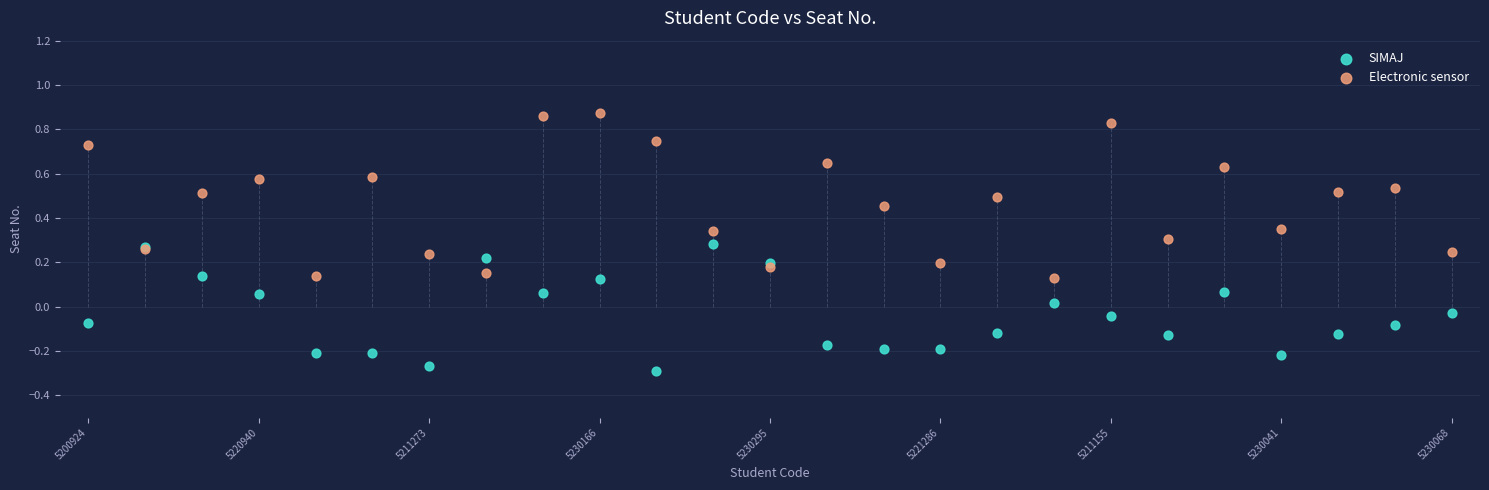

Which series has the largest Y range (max minus min)?

Electronic sensor